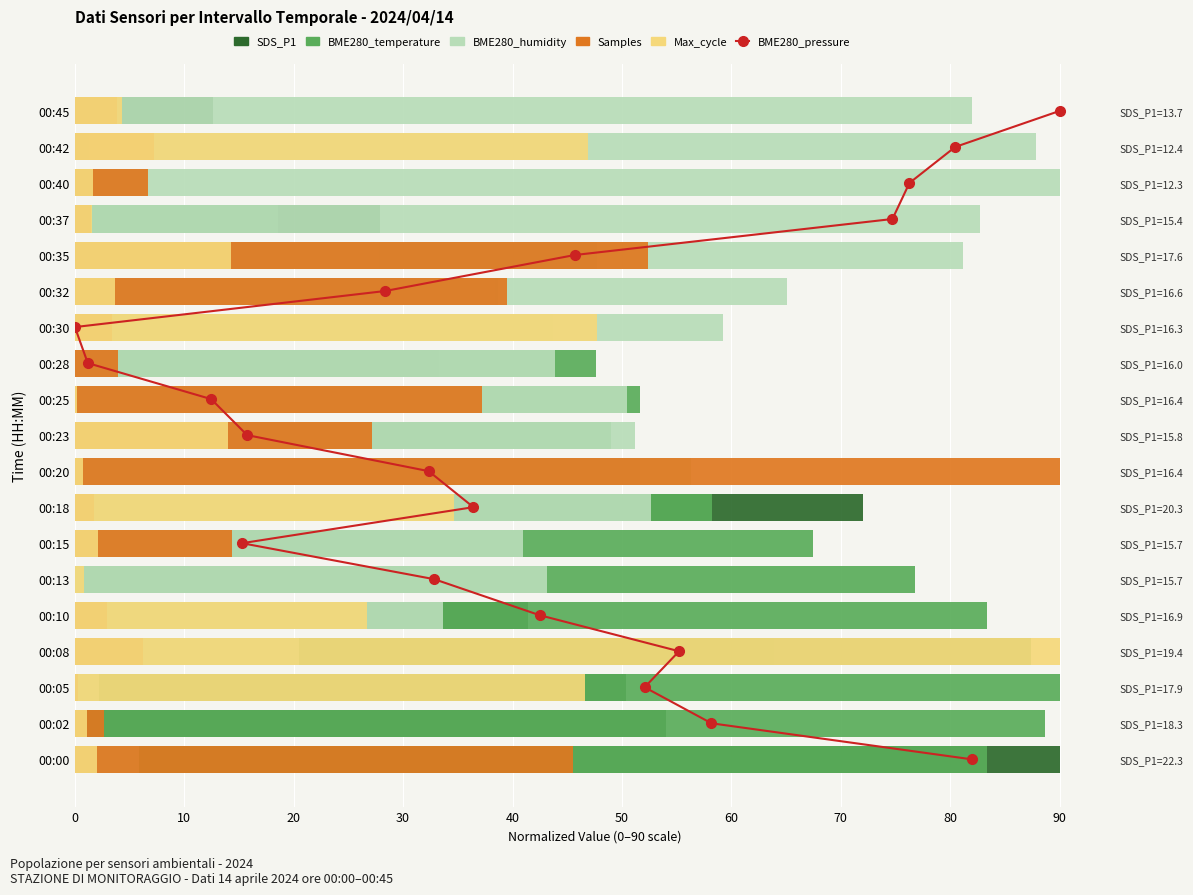

The BME280_humidity series shows 43.2 at 00:13. True or false?

True